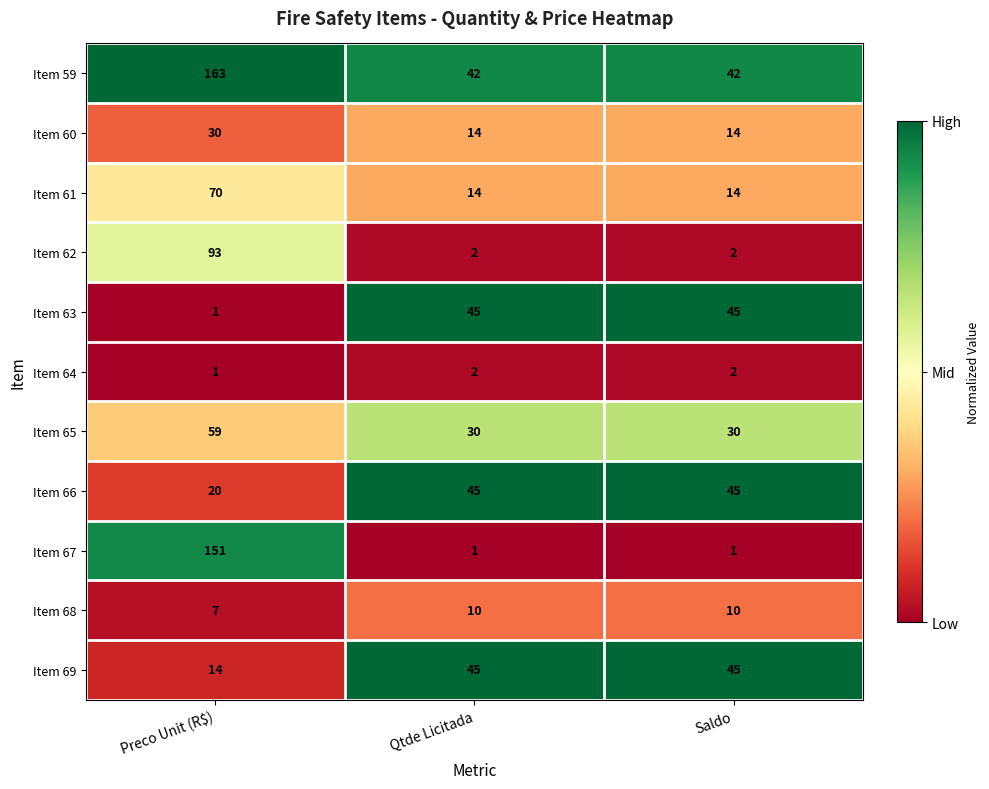

True or false: Item 61 has a value of 14 at Saldo.

True